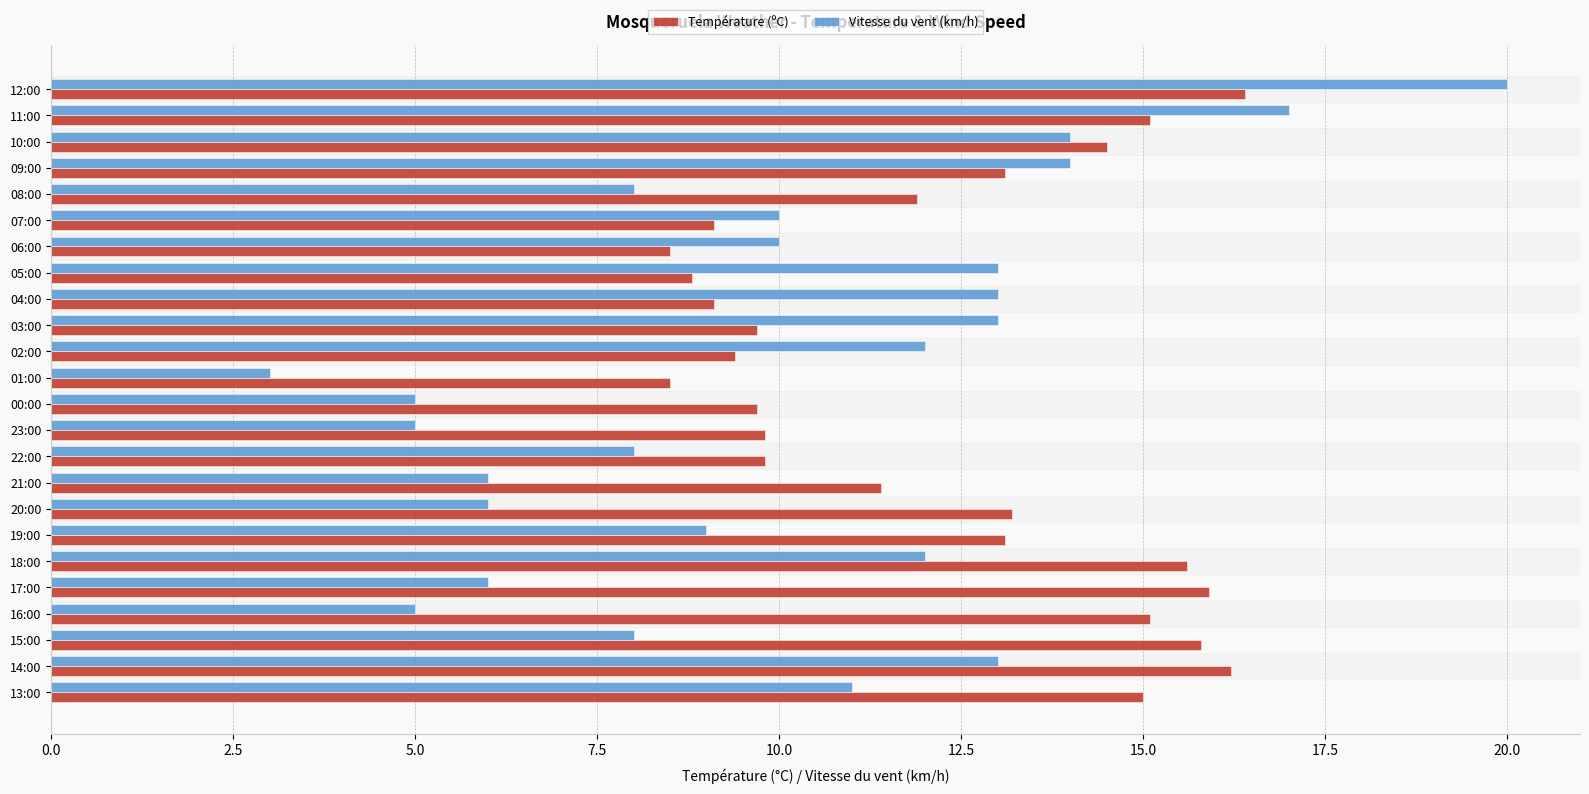

What is the minimum value shown in the chart?

3.0